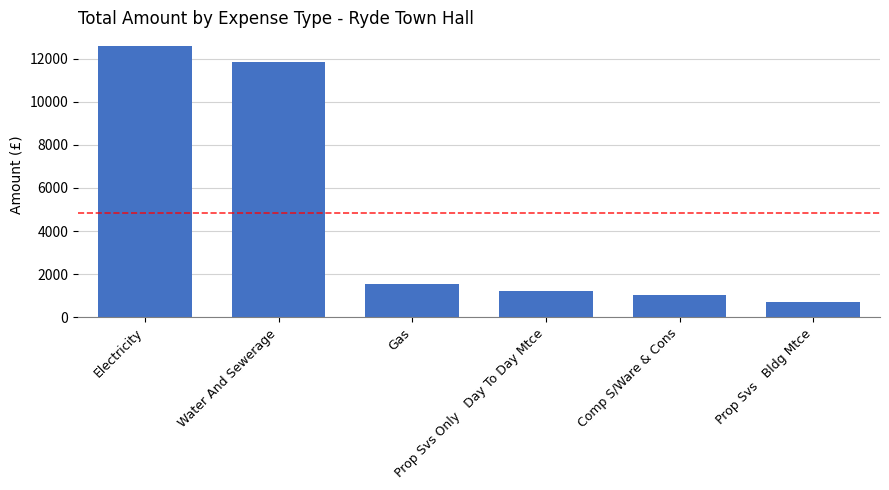

Reading left to right, transcribe all the data shown in this chart.

Electricity=12589.6	Water And Sewerage=11835.7	Gas=1566.4	Prop Svs Only   Day To Day Mtce=1239.3	Comp S/Ware & Cons=1055.4	Prop Svs   Bldg Mtce=711.0